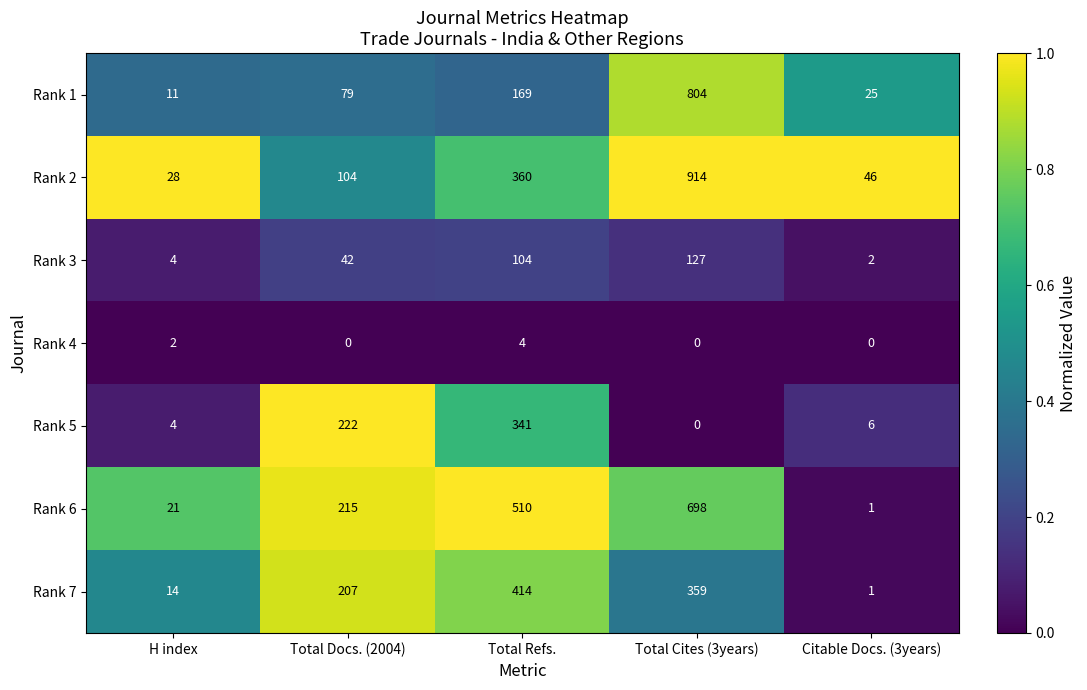

What value does the Rank 7 series have at Total Refs., to the nearest 50?

400